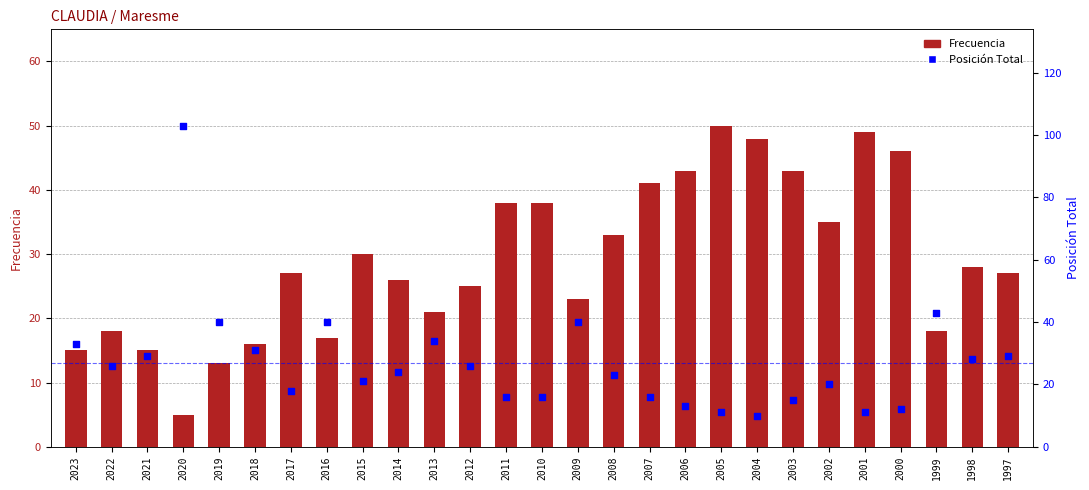

Is the value of Posición Total at 2001 greater than the value of Frecuencia at 2007?

No